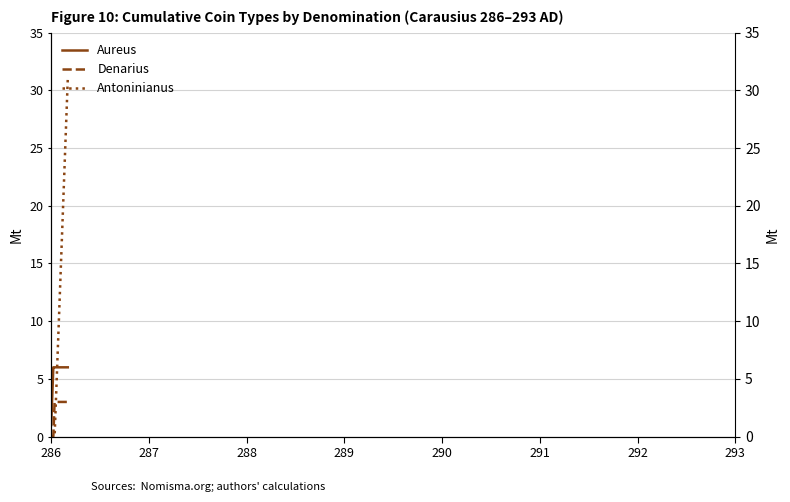

What is the spread (max minus min) of values at 293?

6